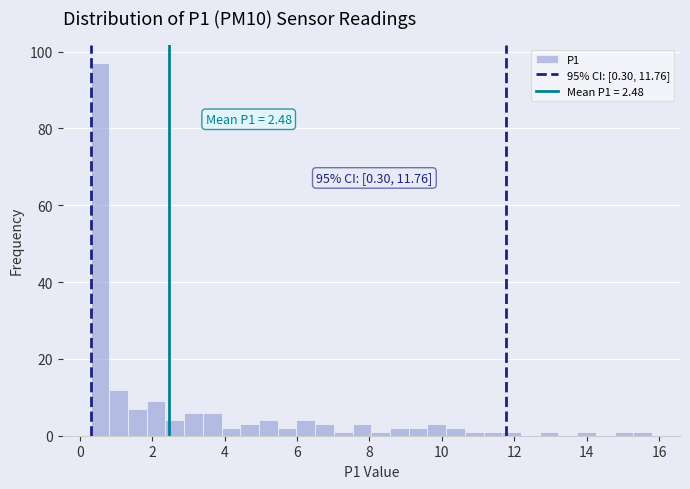

Around what value on the x-axis is the tallest bar? Give the approximate position of its centre, as read against the axis.

0.6